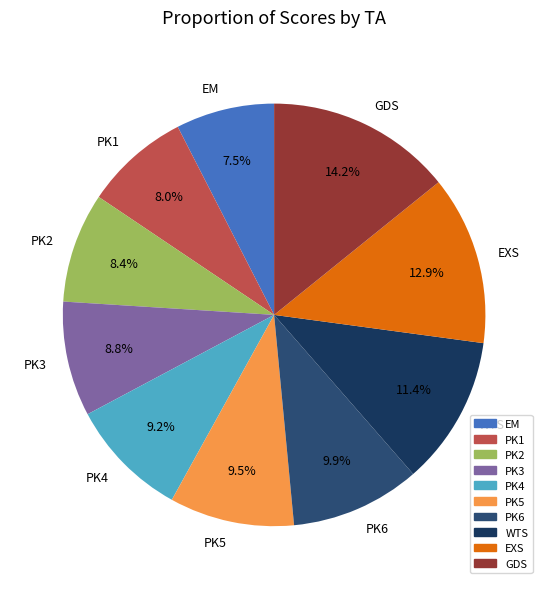

Between EXS and PK4, which is larger?

EXS